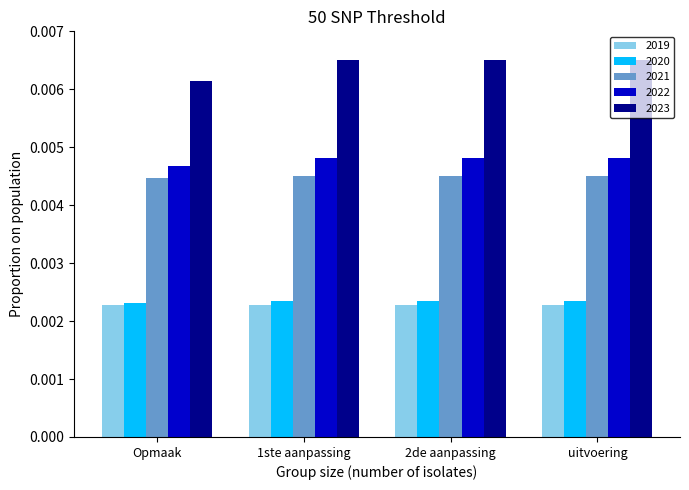

Which series has the widest spread of values?

2023